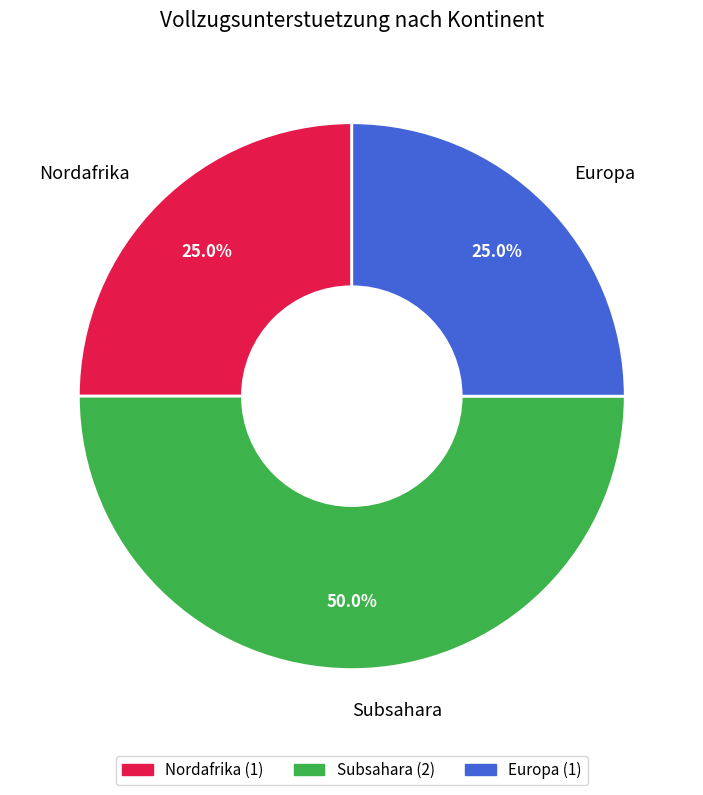

The Subsahara slice represents 10% of the pie. True or false?

False